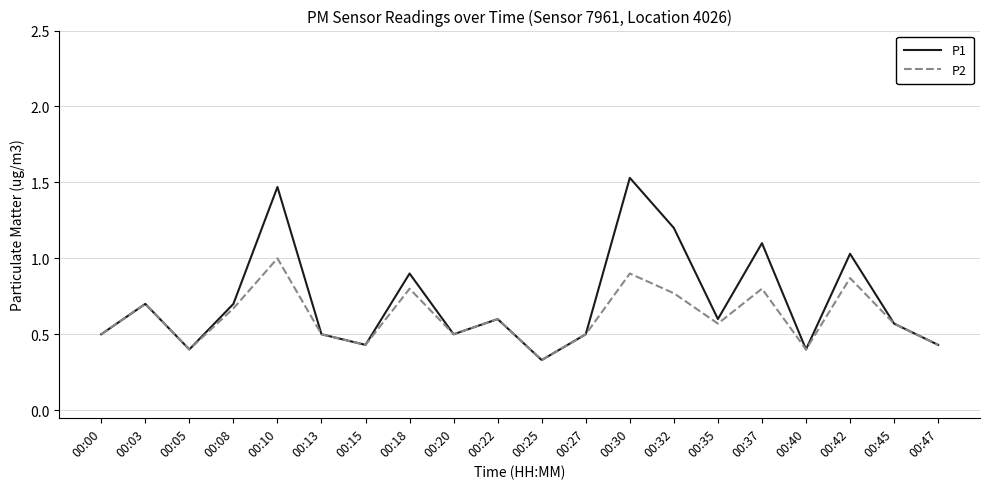

Which category has the lowest value in the P1 series?

00:25